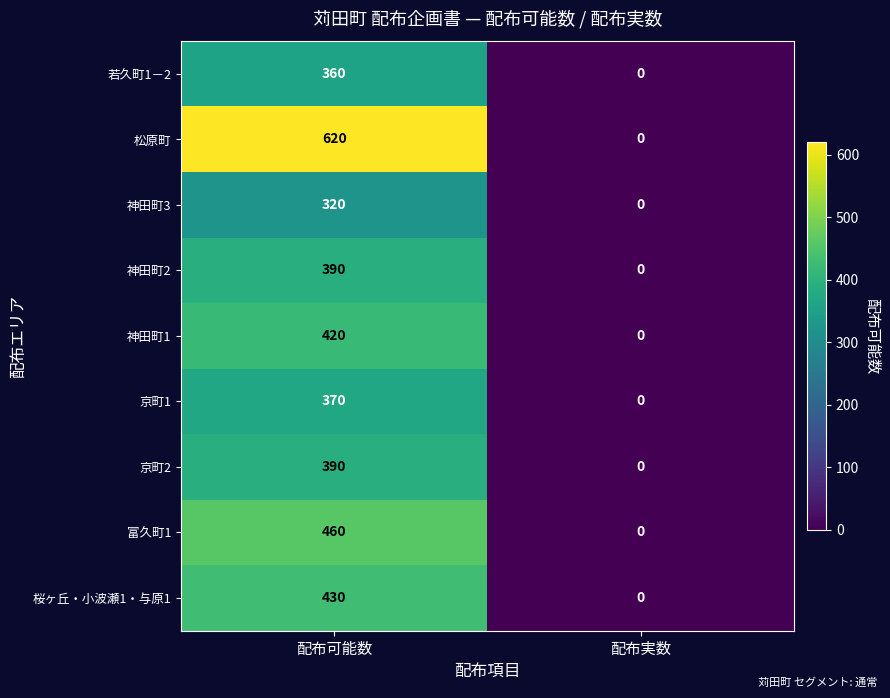

Which series has the widest spread of values?

松原町